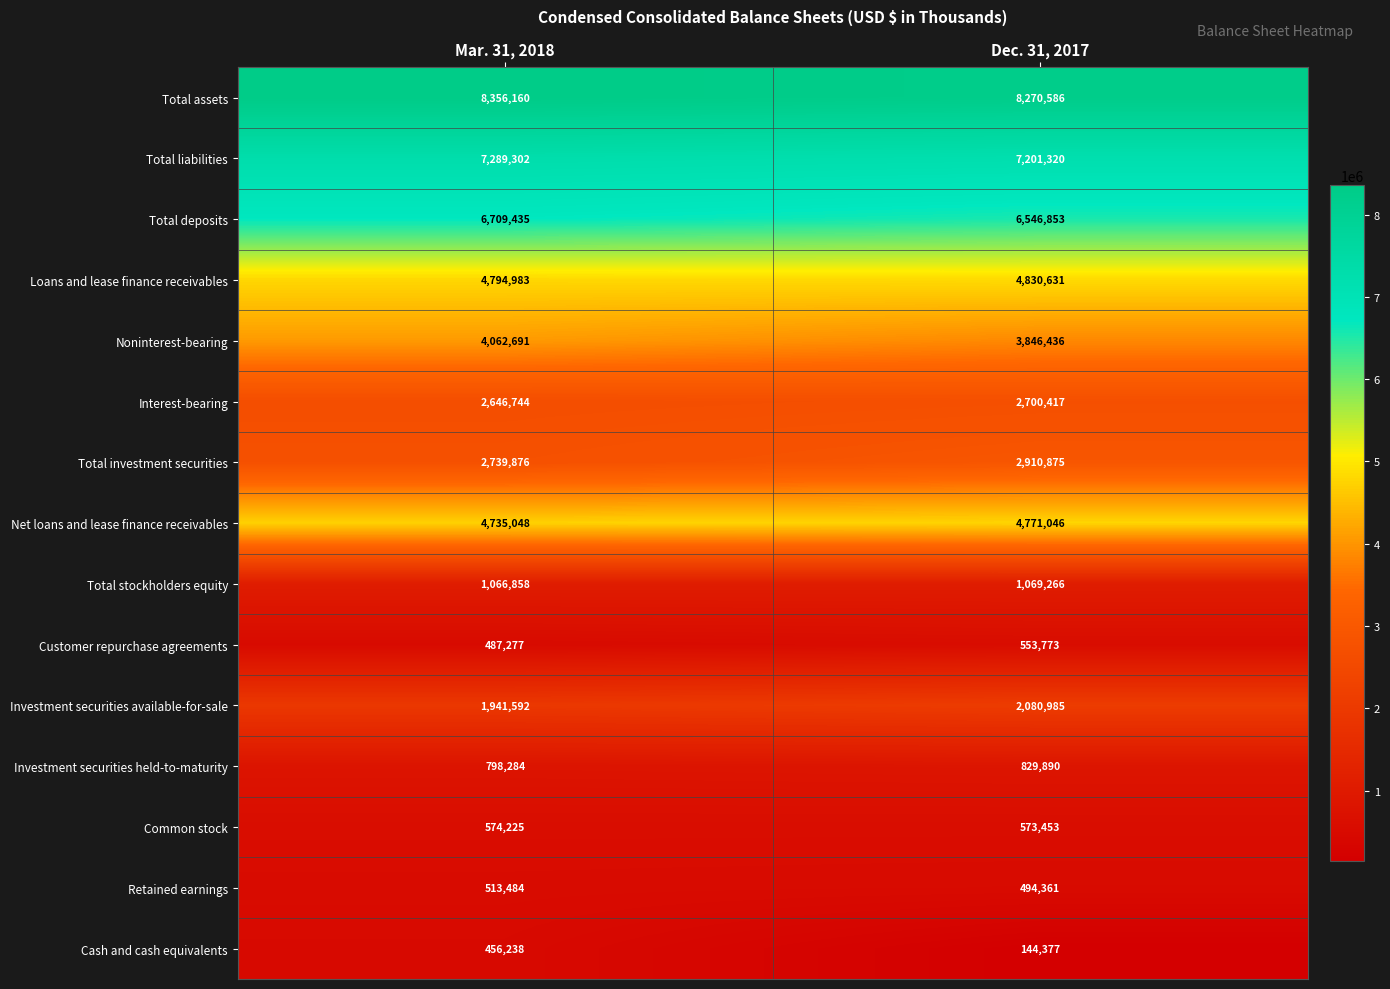

Reading left to right, extract all data points from this chart.

Total assets: 8356160	8270586
Total liabilities: 7289302	7201320
Total deposits: 6709435	6546853
Loans and lease finance receivables: 4794983	4830631
Noninterest-bearing: 4062691	3846436
Interest-bearing: 2646744	2700417
Total investment securities: 2739876	2910875
Net loans and lease finance receivables: 4735048	4771046
Total stockholders equity: 1066858	1069266
Customer repurchase agreements: 487277	553773
Investment securities available-for-sale: 1941592	2080985
Investment securities held-to-maturity: 798284	829890
Common stock: 574225	573453
Retained earnings: 513484	494361
Cash and cash equivalents: 456238	144377